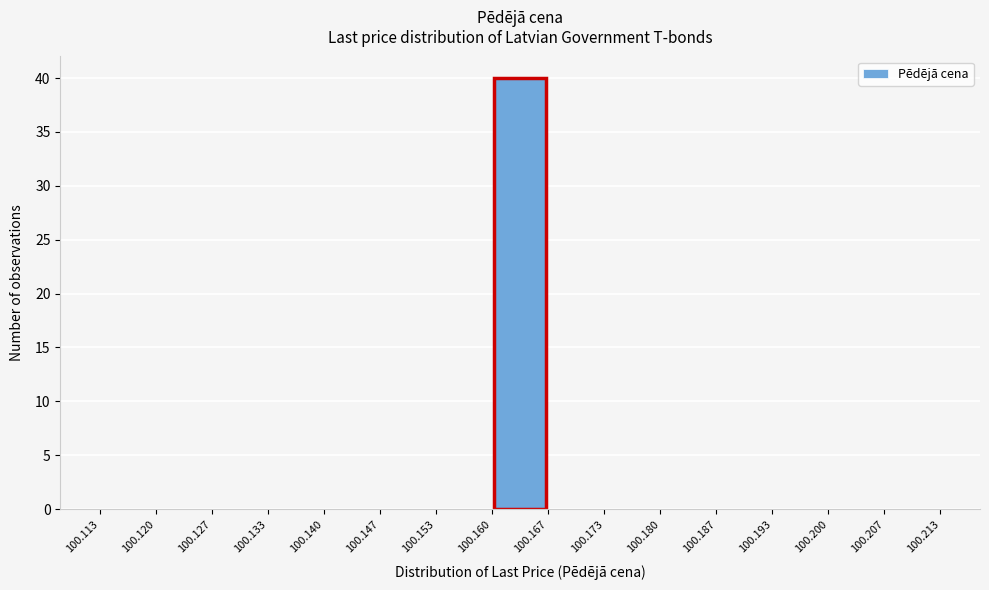

Which range on the x-axis has the tallest bar?

100.160 to 100.167